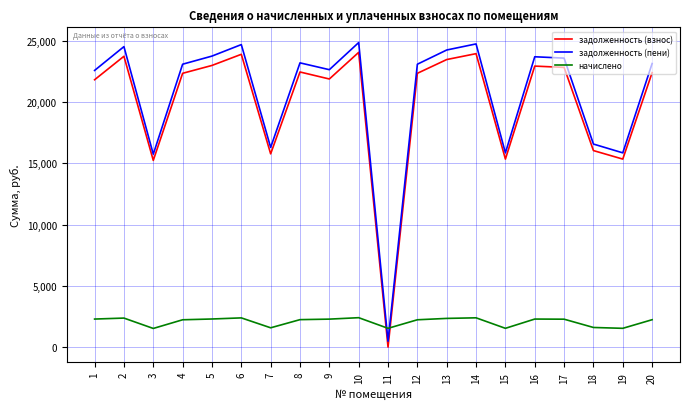

What is the maximum value for задолженность (взнос)?

24067.8